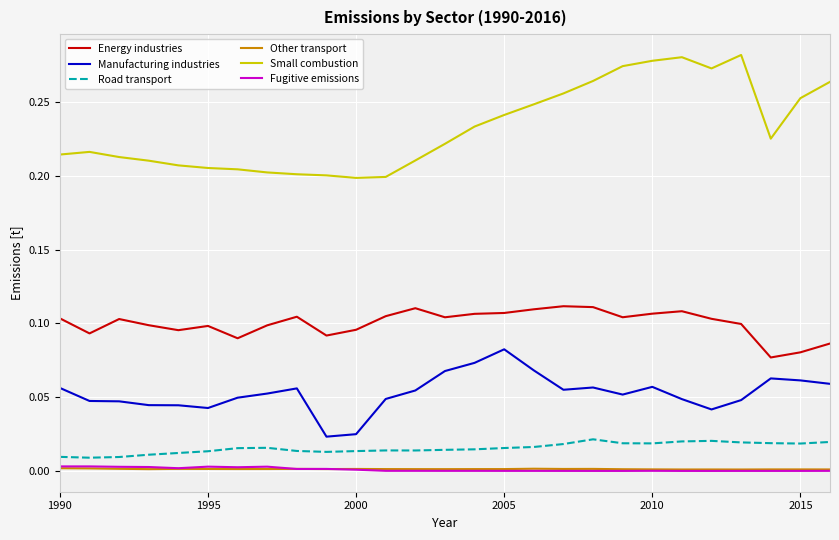

True or false: Other transport and Manufacturing industries cross at least once.

False